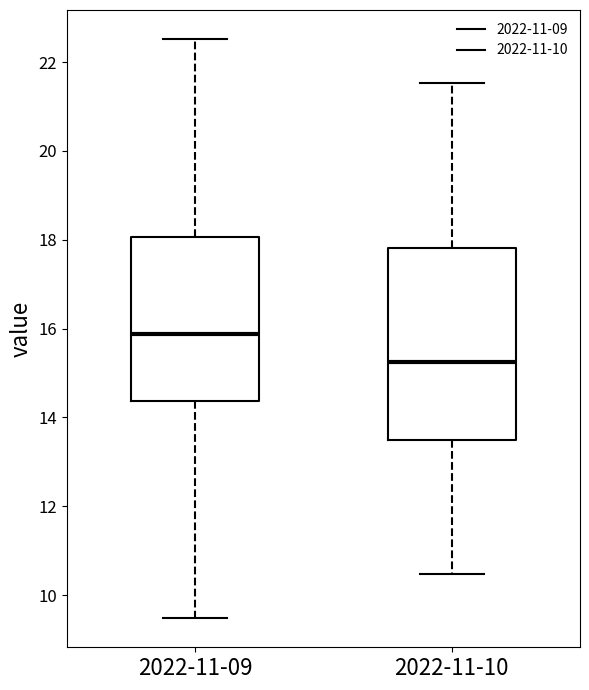

Which box is the tallest, from its lower edge to its upper edge?

2022-11-10